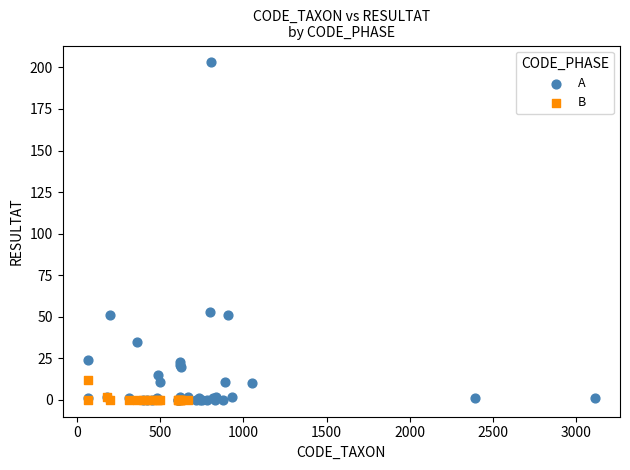

Which series has the widest spread of Y values?

A